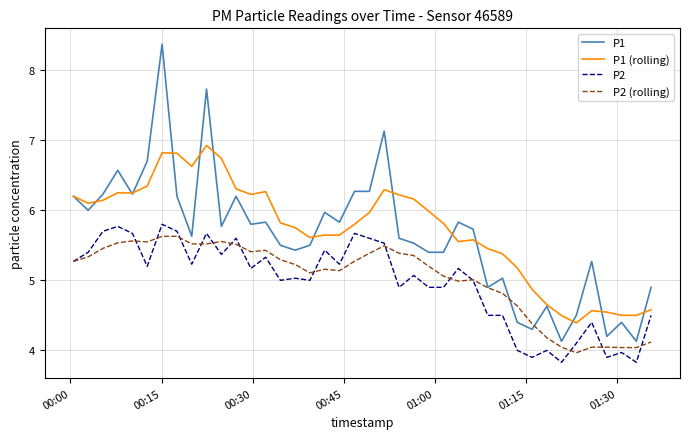

How many lines are shown in the chart?

4